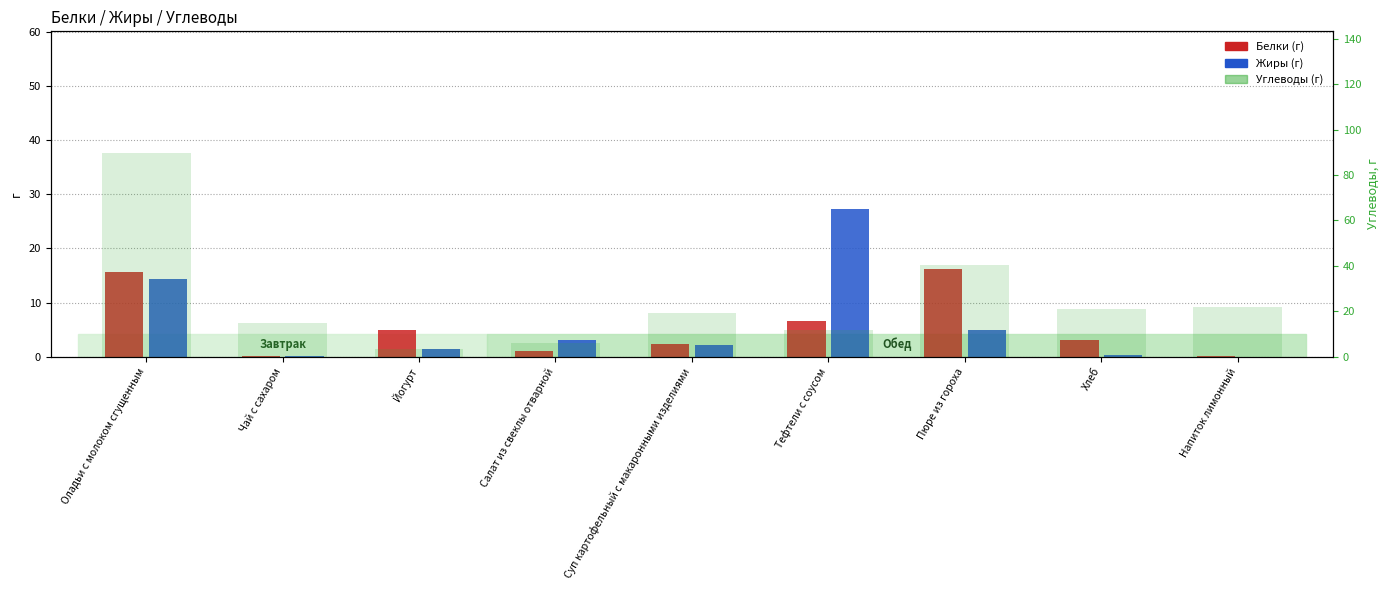

What is the total value across all series at Напиток лимонный?

22.2